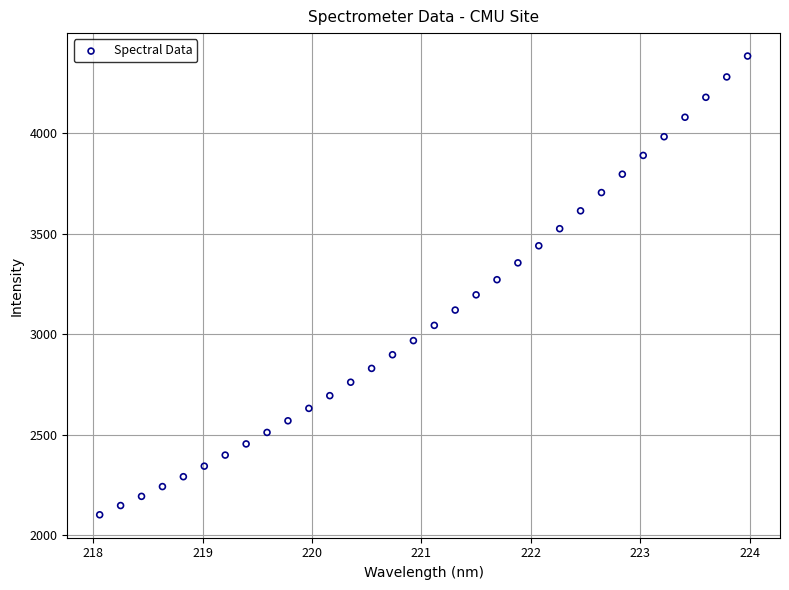

What is the range of Y values (max minus min)?

2278.7